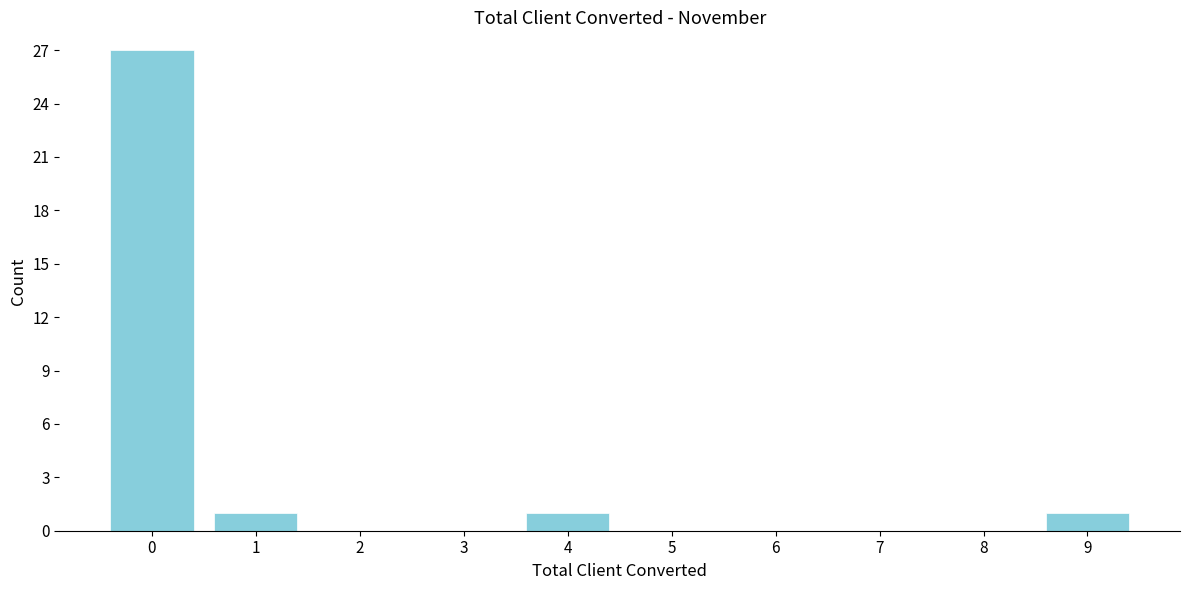

Reading left to right, list all the values displayed in this chart.

0=27	1=1	2=0	3=0	4=1	5=0	6=0	7=0	8=0	9=1